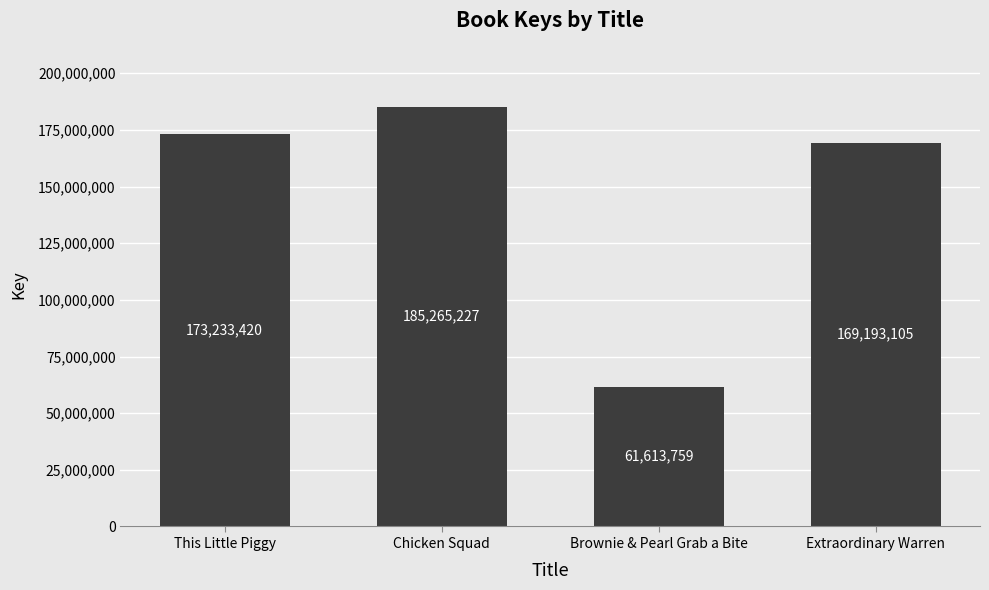

What is the maximum value shown in the chart?

185265227